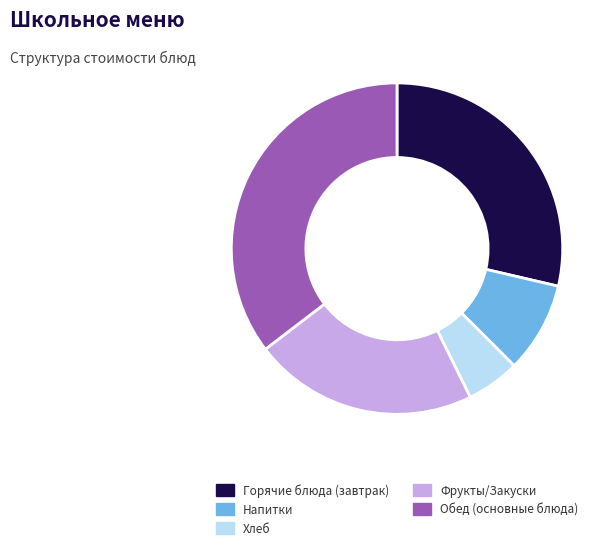

Rank the categories by value from lowest to highest.

Хлеб, Напитки, Фрукты/Закуски, Горячие блюда (завтрак), Обед (основные блюда)